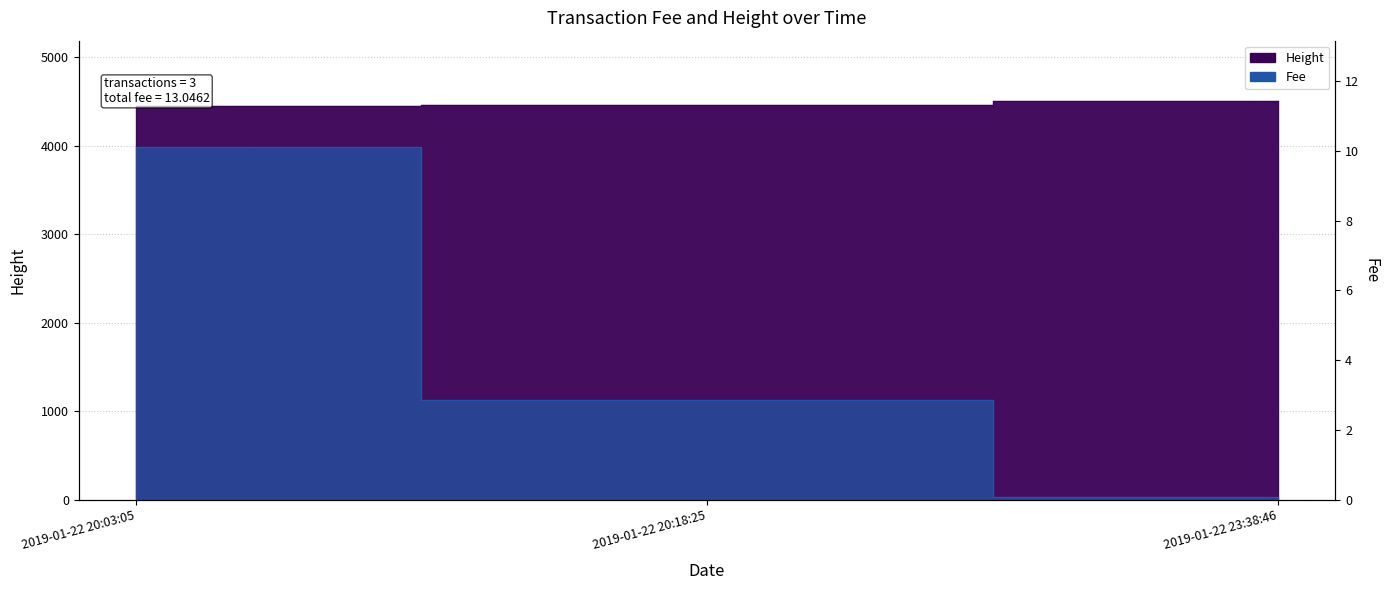

How many lines are shown in the chart?

2